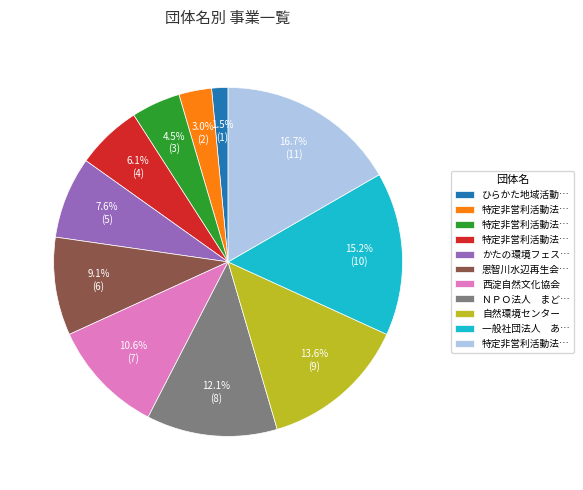

Is there a majority slice in this chart?

No